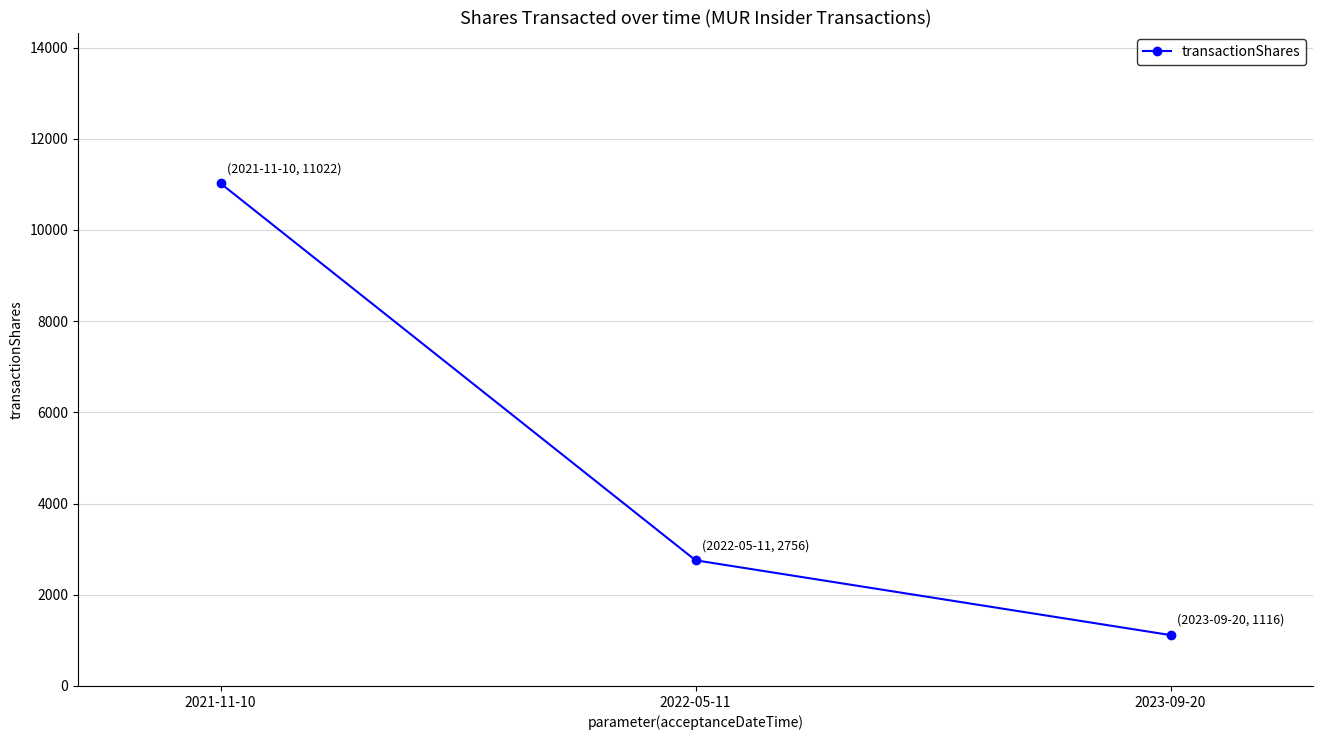

What position from the left is 2021-11-10?

1